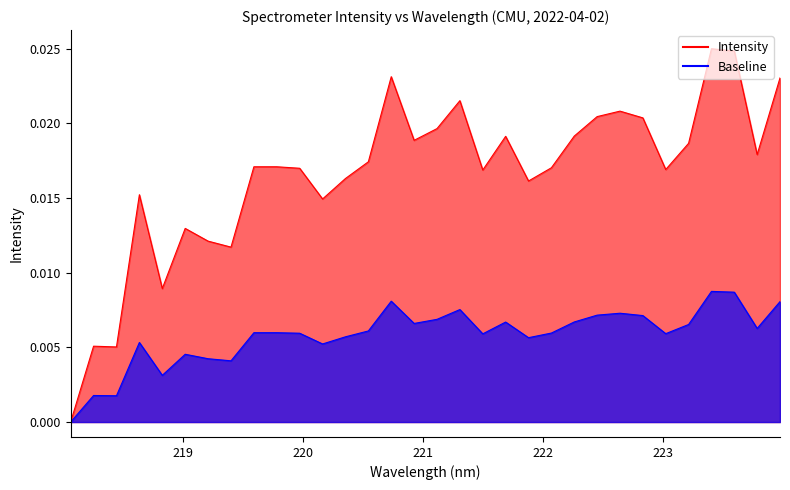

Rank the series by their average value, from highest to lowest.

Intensity (line), Baseline (line)